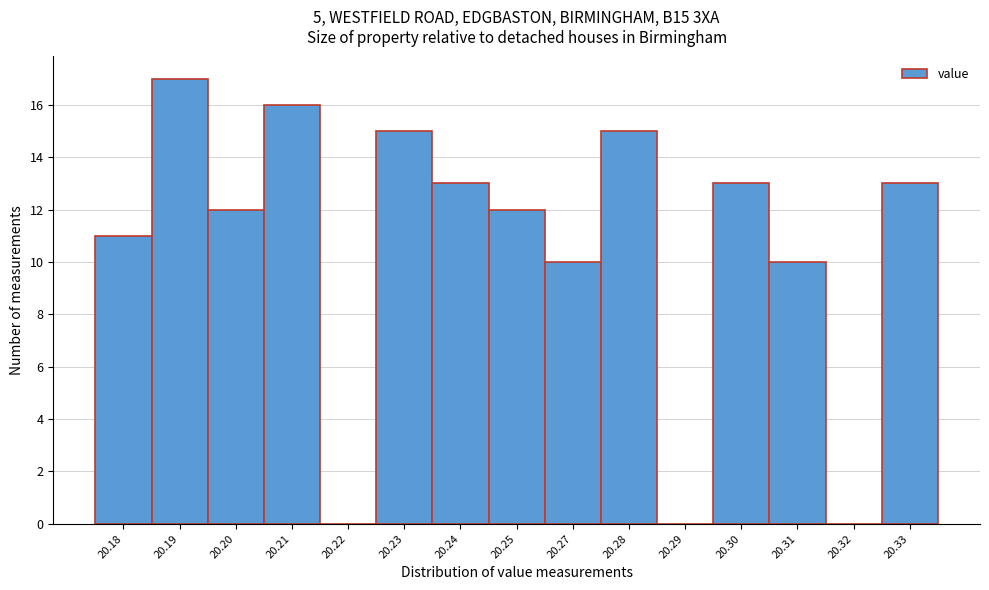

Reading right to left, transcribe all the data shown in this chart.

20.33=13	20.32=0	20.31=10	20.30=13	20.29=0	20.28=15	20.27=10	20.25=12	20.24=13	20.23=15	20.22=0	20.21=16	20.20=12	20.19=17	20.18=11